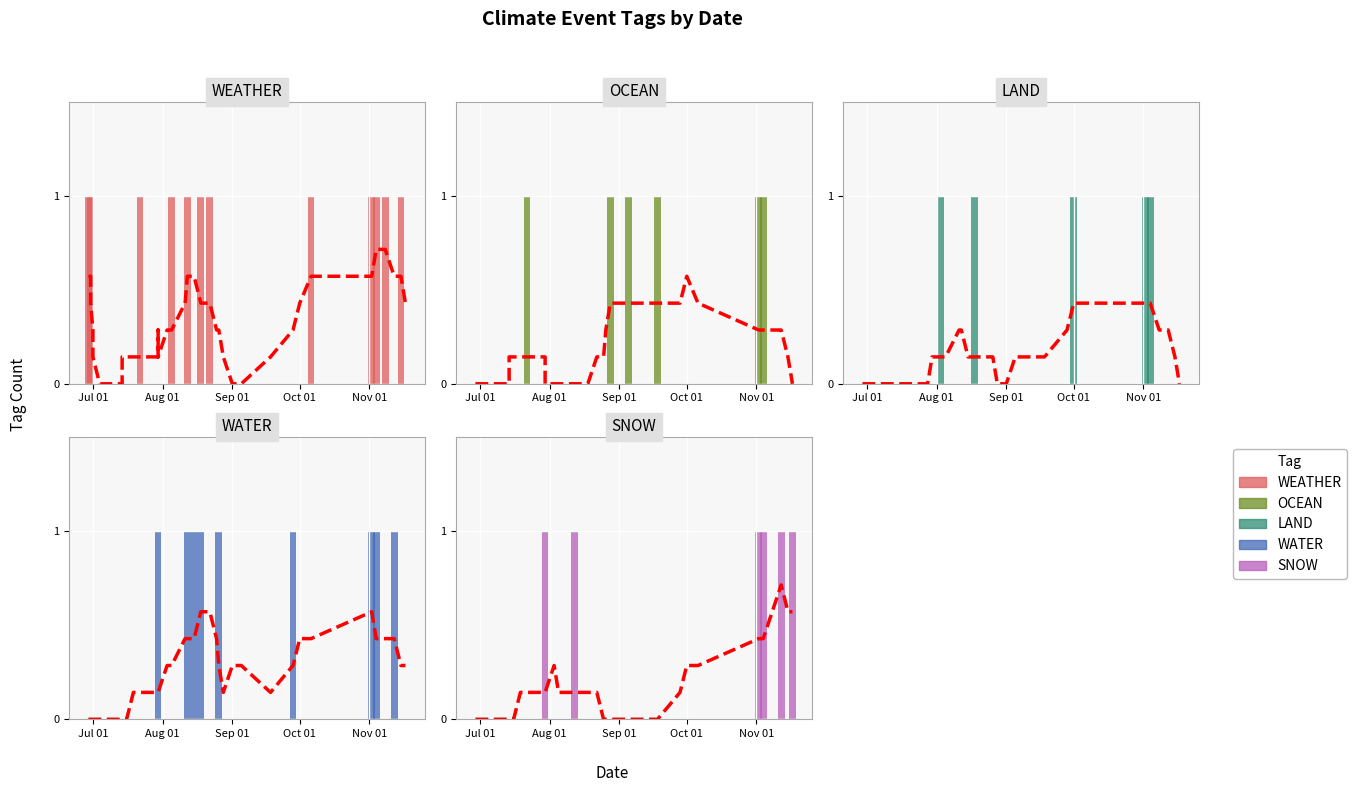

Which category has the lowest value in the OCEAN series?

Jul 01